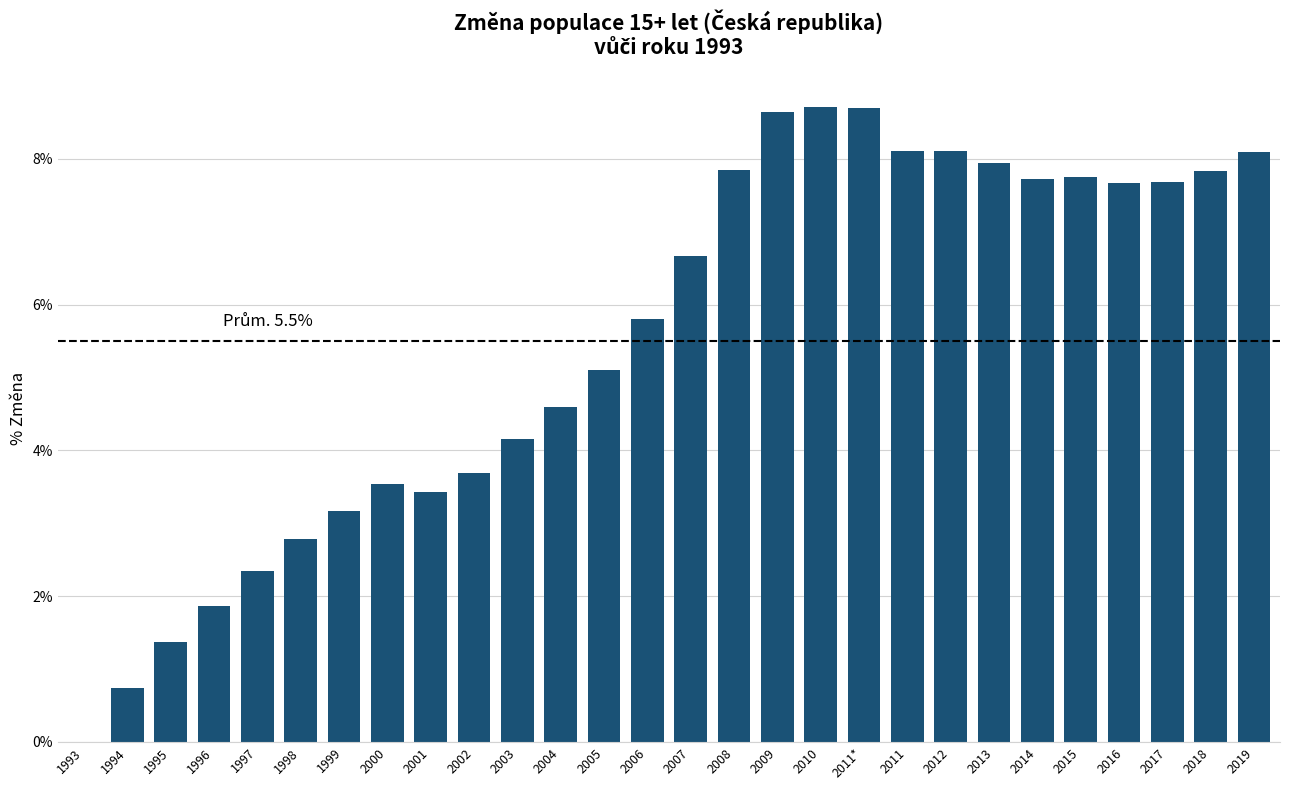

What is the change in value from 2003 to 2009?

+4.5